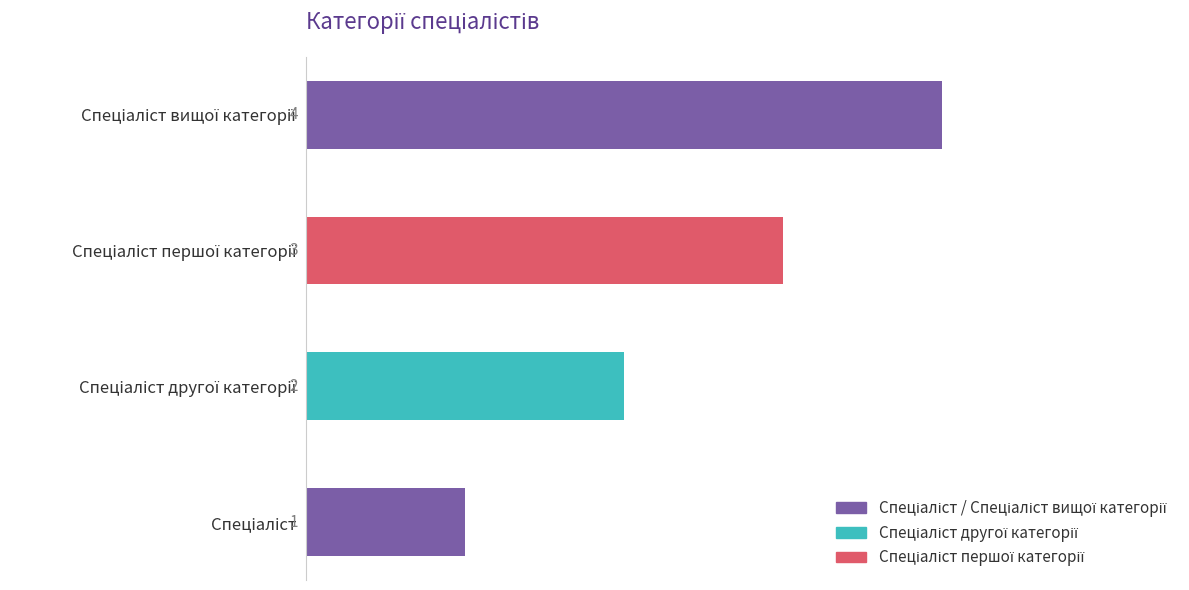

How many series are shown in this chart?

1